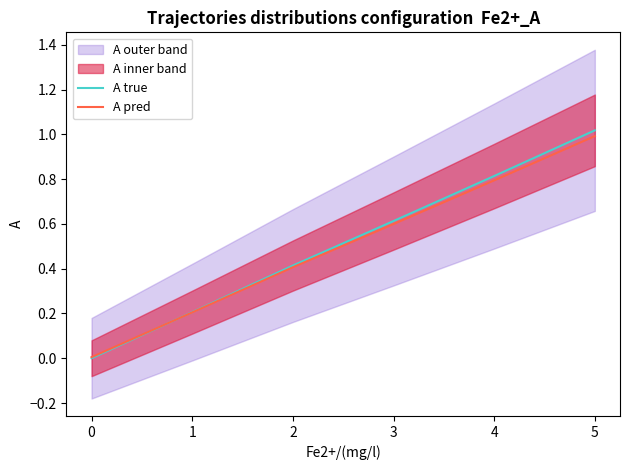

Is it true that A true equals 0.2 at 2?

False